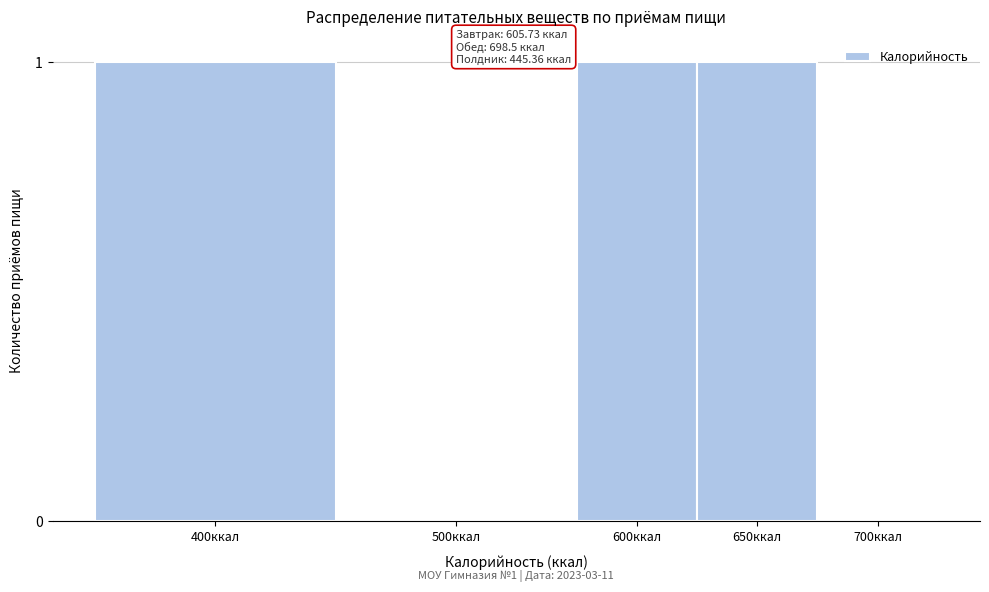

Reading left to right, what are all the values shown in this chart?

400ккал=1	500ккал=0	600ккал=1	650ккал=1	700ккал=0